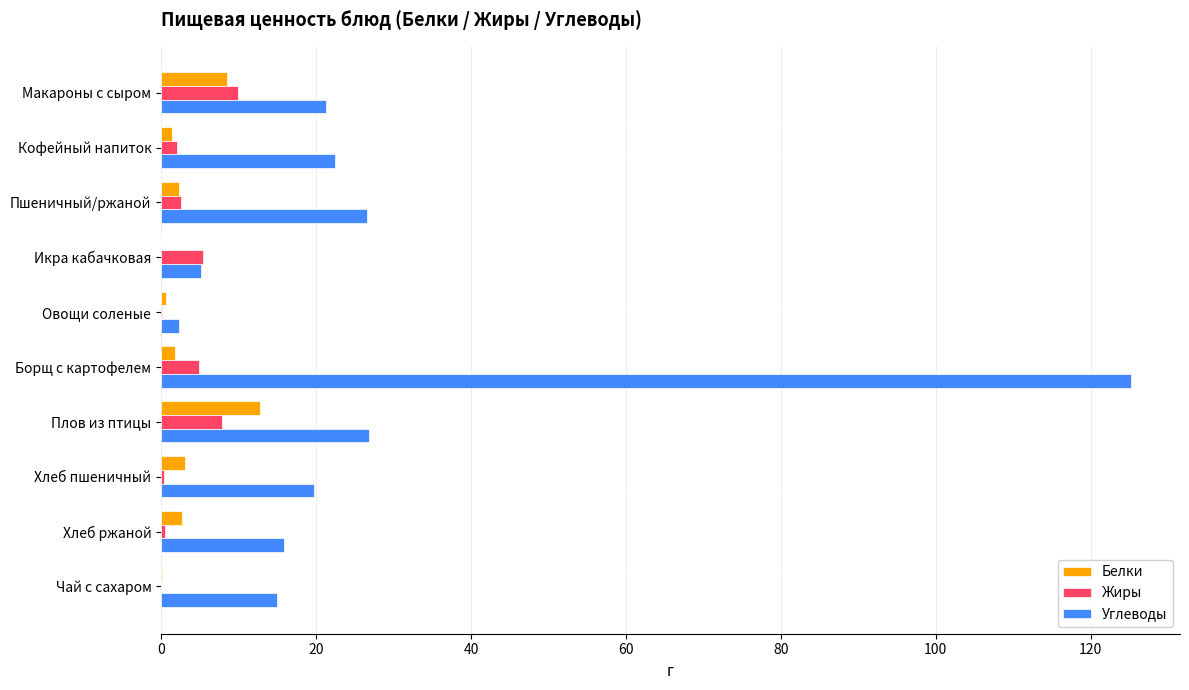

At which label does Белки reach its peak?

Плов из птицы